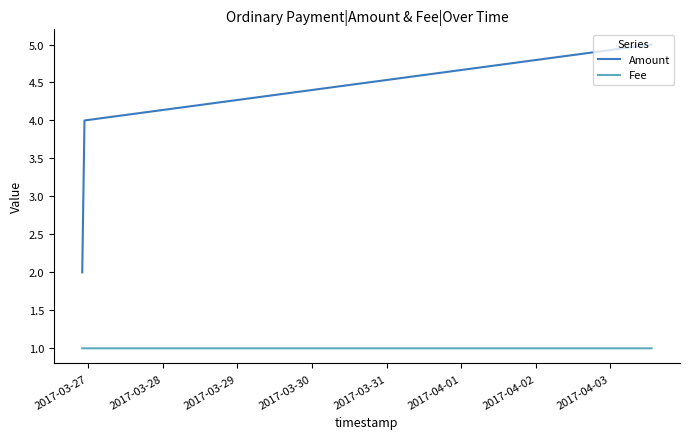

Reading left to right, what are all the values shown in this chart?

Amount: 2.0	4.0	5.0
Fee: 1.0	1.0	1.0